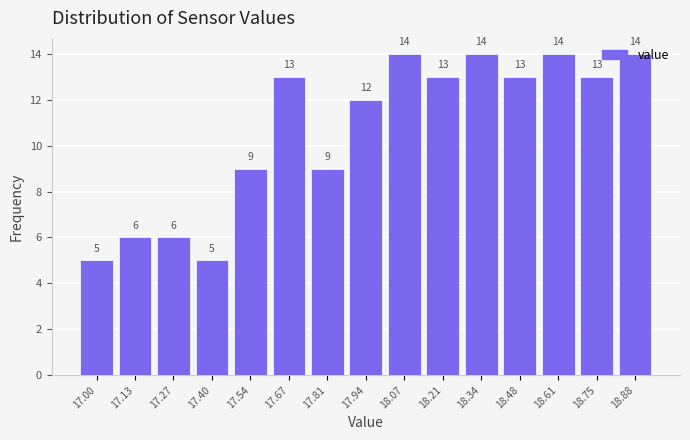

How tall is the bar that spans 17.06 to 17.20 on the x-axis? The bar edges are not printed on the chart, so give them approximately, as read against the axis.

6